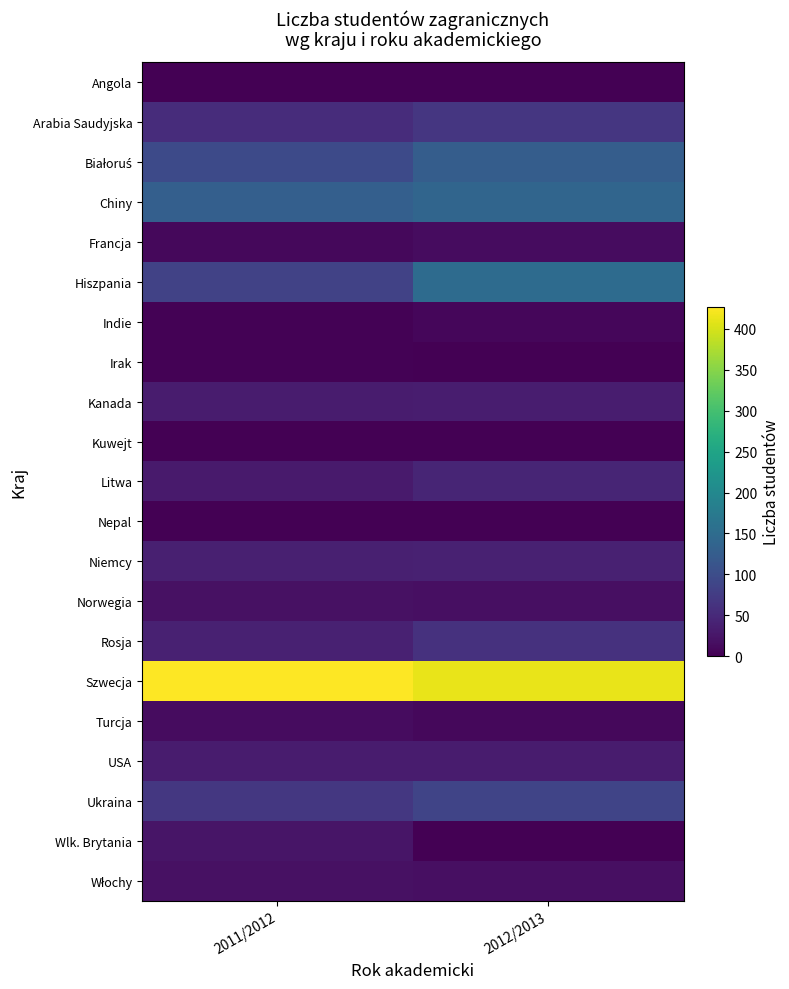

At which category does the chart reach its minimum across all series?

2012/2013